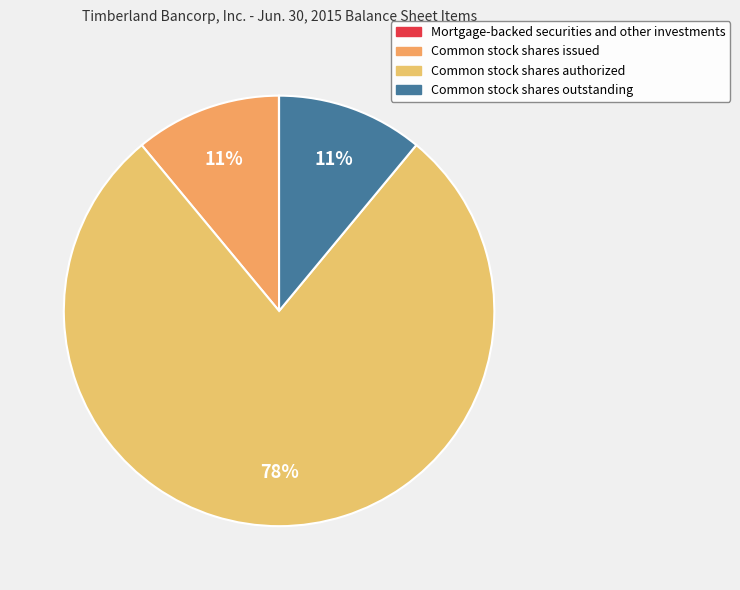

How many segments does this pie chart have?

4